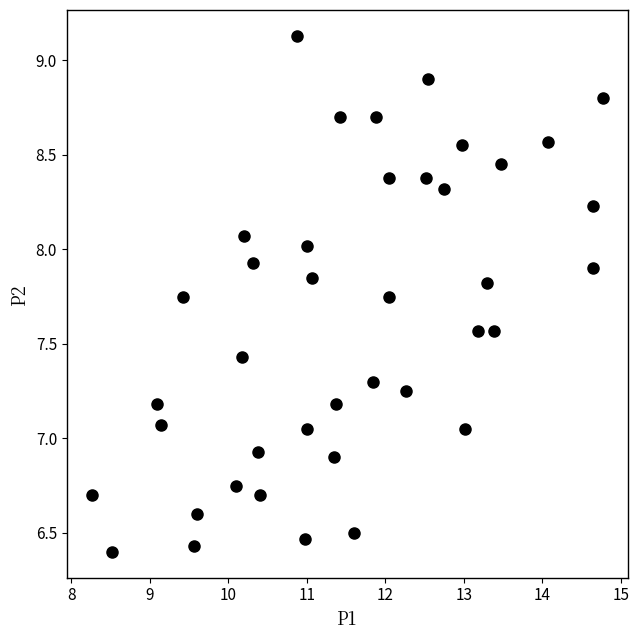

What is the range of X values (max minus min)?

6.5